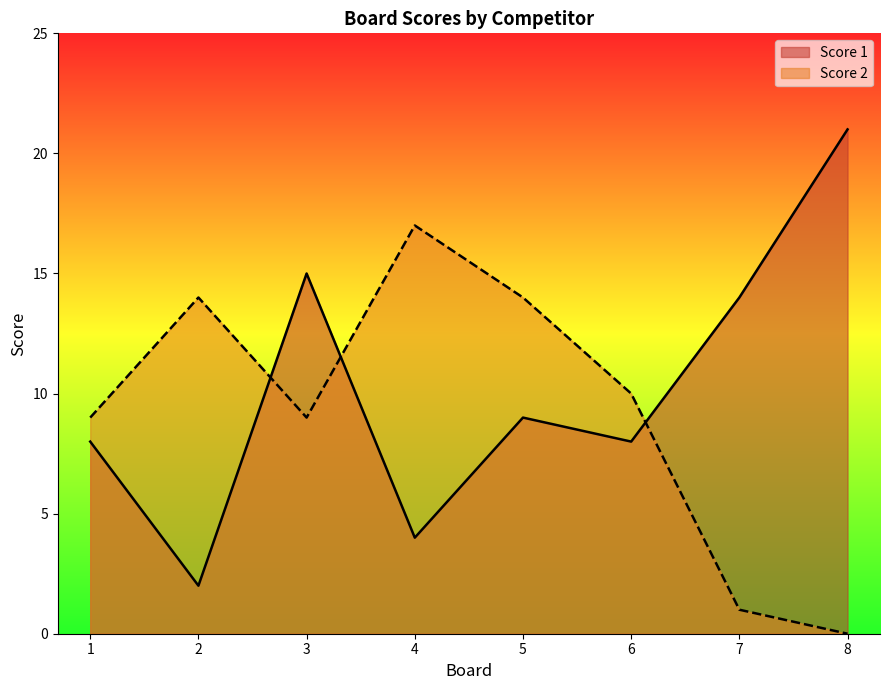

What is the minimum value for Score 1?

2